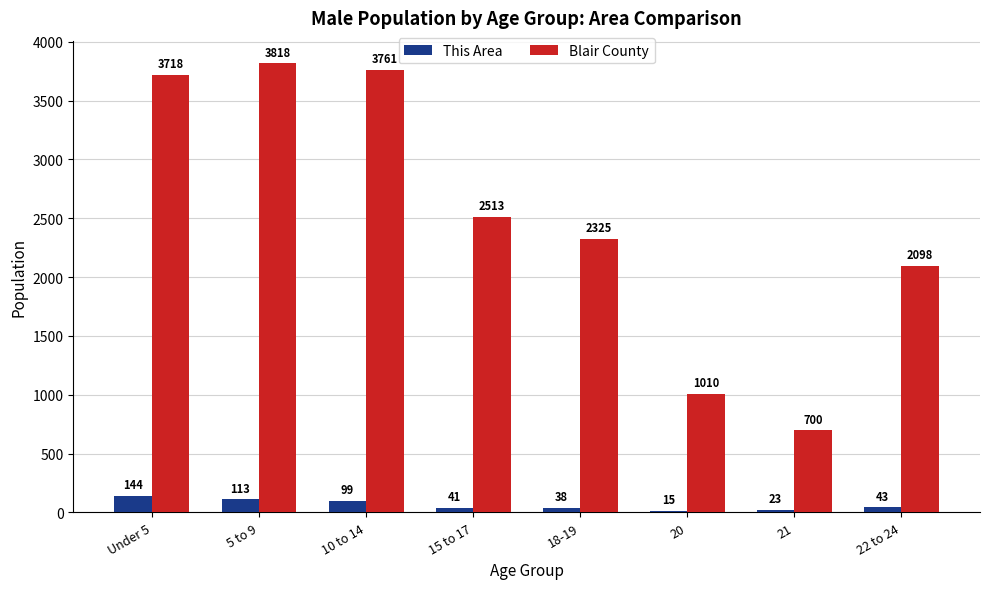

Reading left to right, transcribe all the data shown in this chart.

This Area: 144	113	99	41	38	15	23	43
Blair County: 3718	3818	3761	2513	2325	1010	700	2098